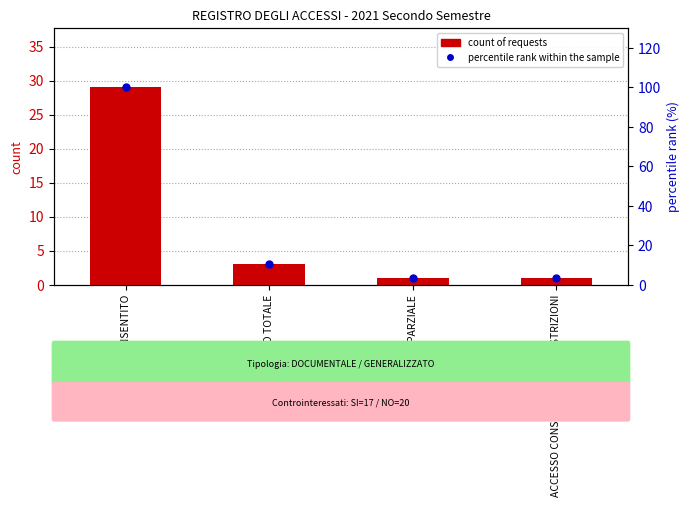

What is the total value across all series at ACCESSO CONSENTITO CON RESTRIZIONI?

4.4